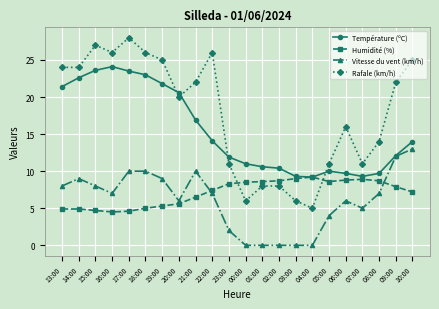

What is the difference between the highest and lowest values at 04:00?

9.2